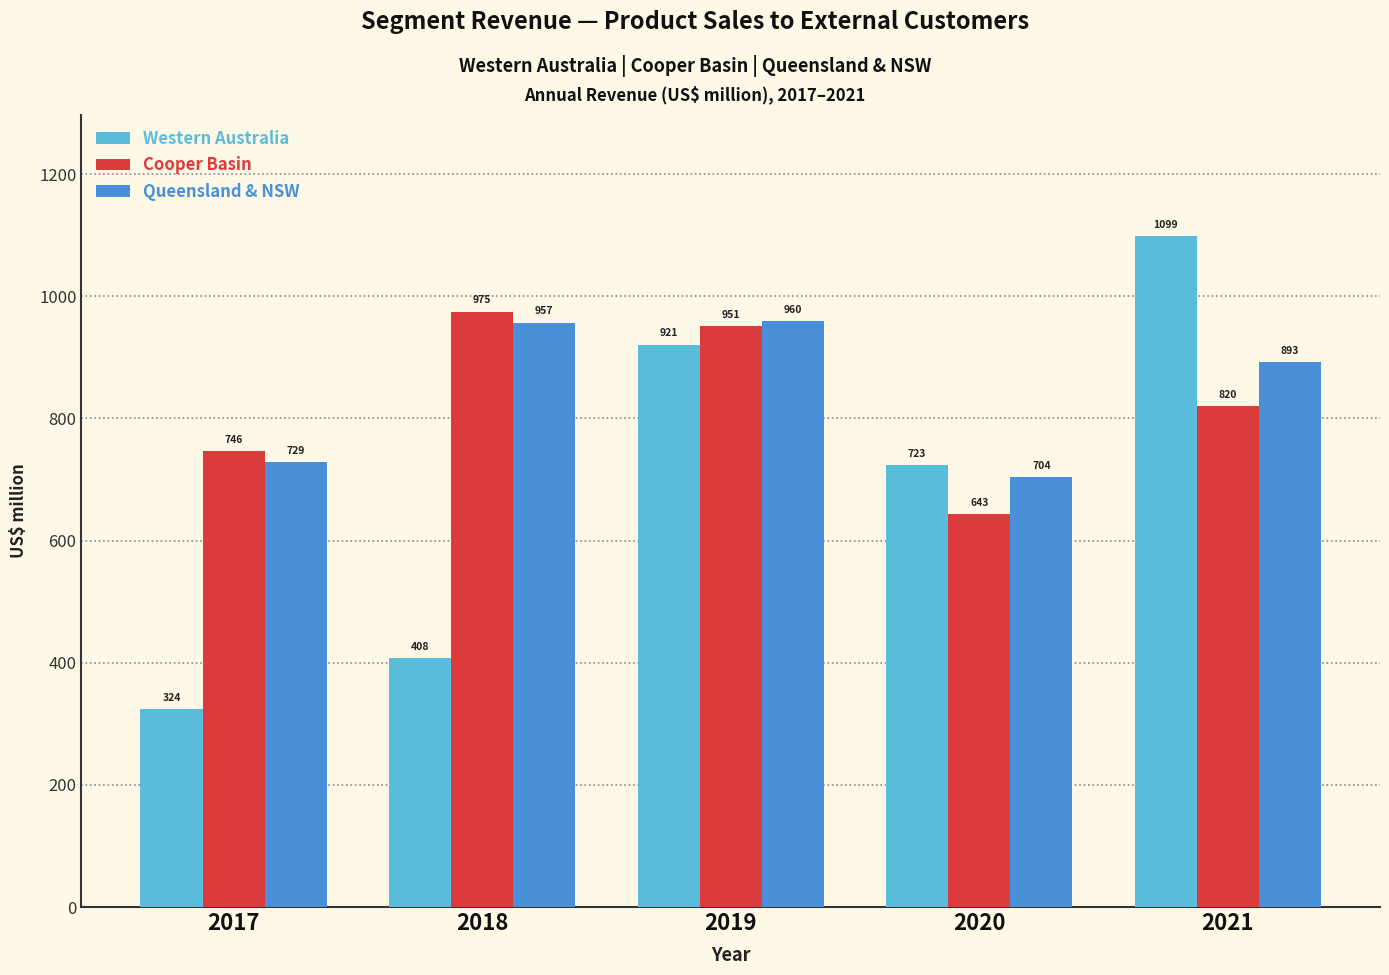

How many data points does each series have?

5